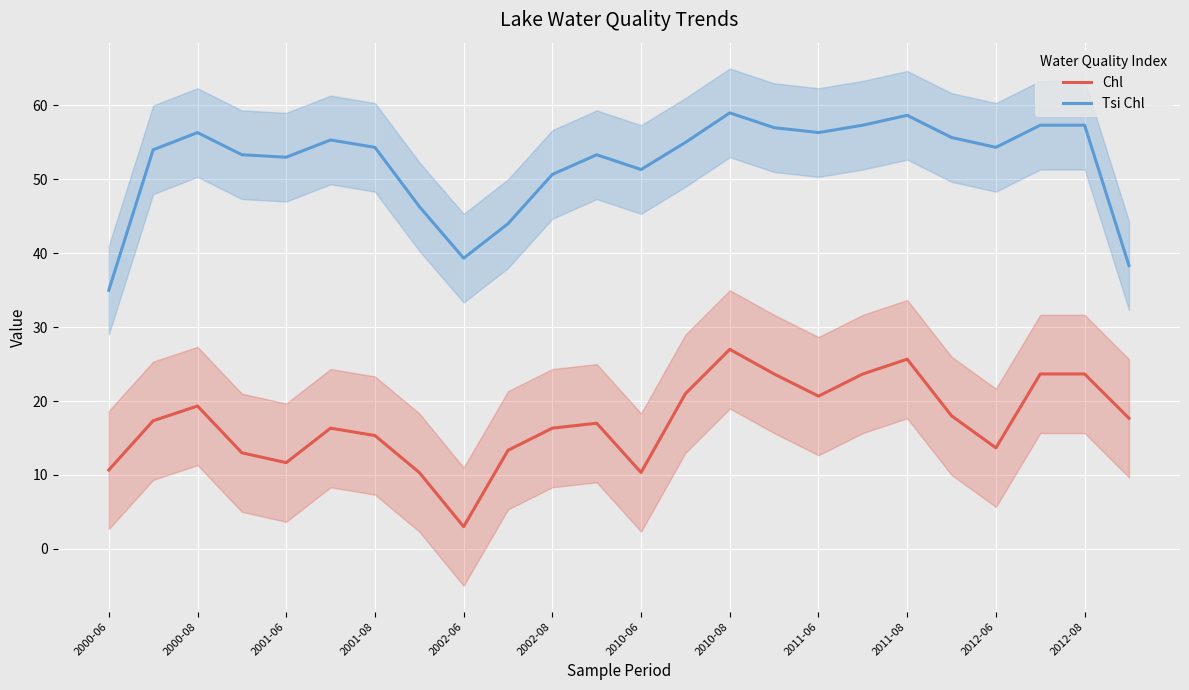

How many distinct data groups are displayed?

2